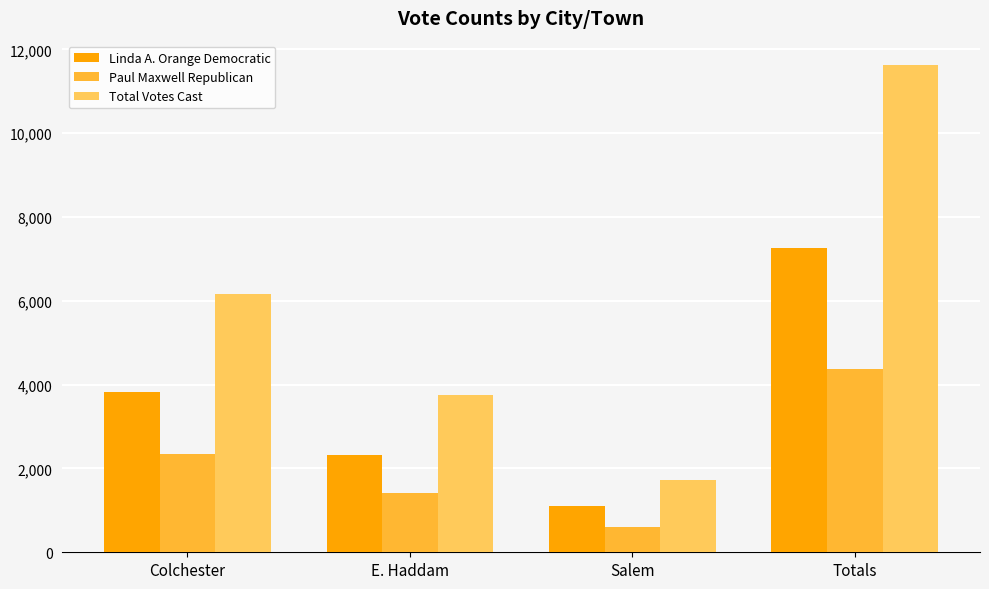

What is the label of the 2nd bar from the right?

Salem